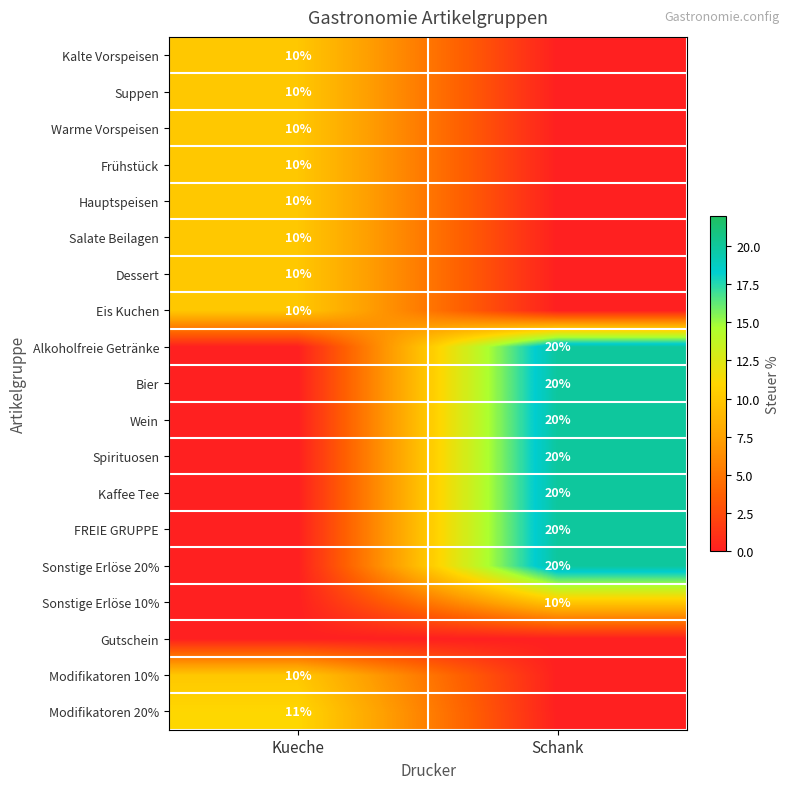

How many categories are shown in the chart?

2